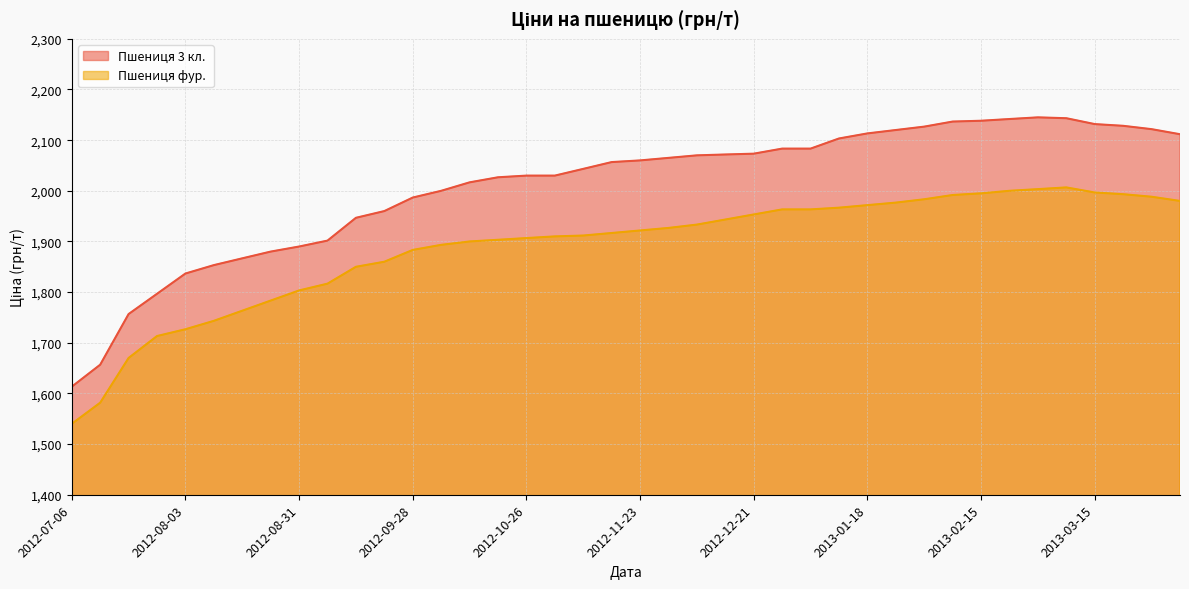

What is the difference between the Пшениця 3 кл. values at 2013-03-08 and 2012-10-26?

113.3